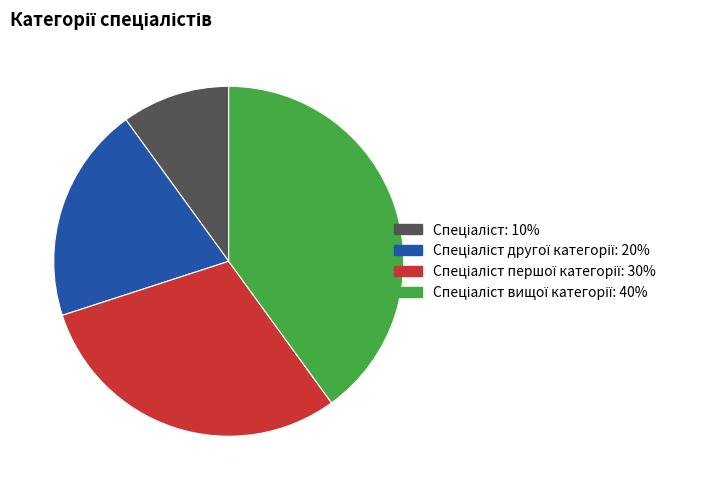

Does any single category account for the majority?

No